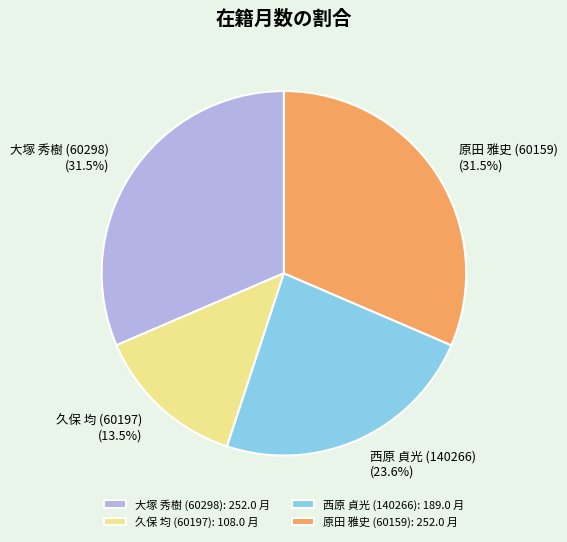

Is the sum of 原田 雅史 (60159) and 西原 貞光 (140266) greater than half?

Yes